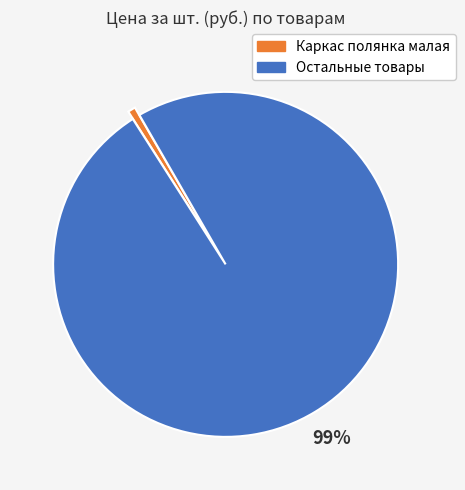

True or false: Каркас полянка малая accounts for 1% of the total.

True